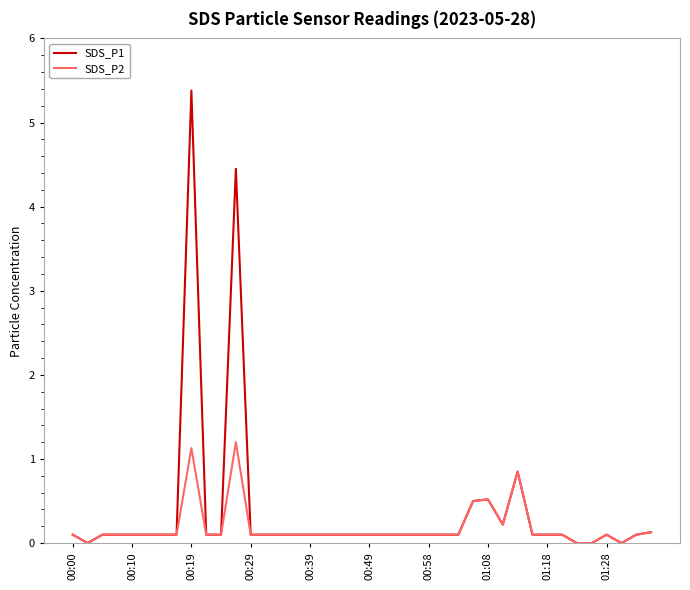

Rank the series by their maximum value, from lowest to highest.

SDS_P2, SDS_P1